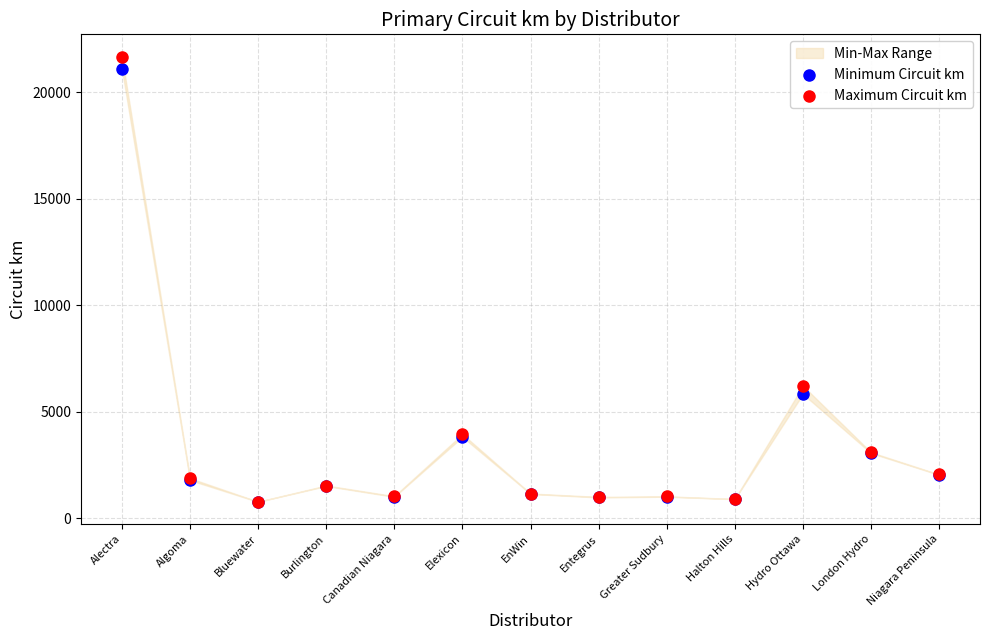

Across all series, what Y value is closest to 11228?

6226